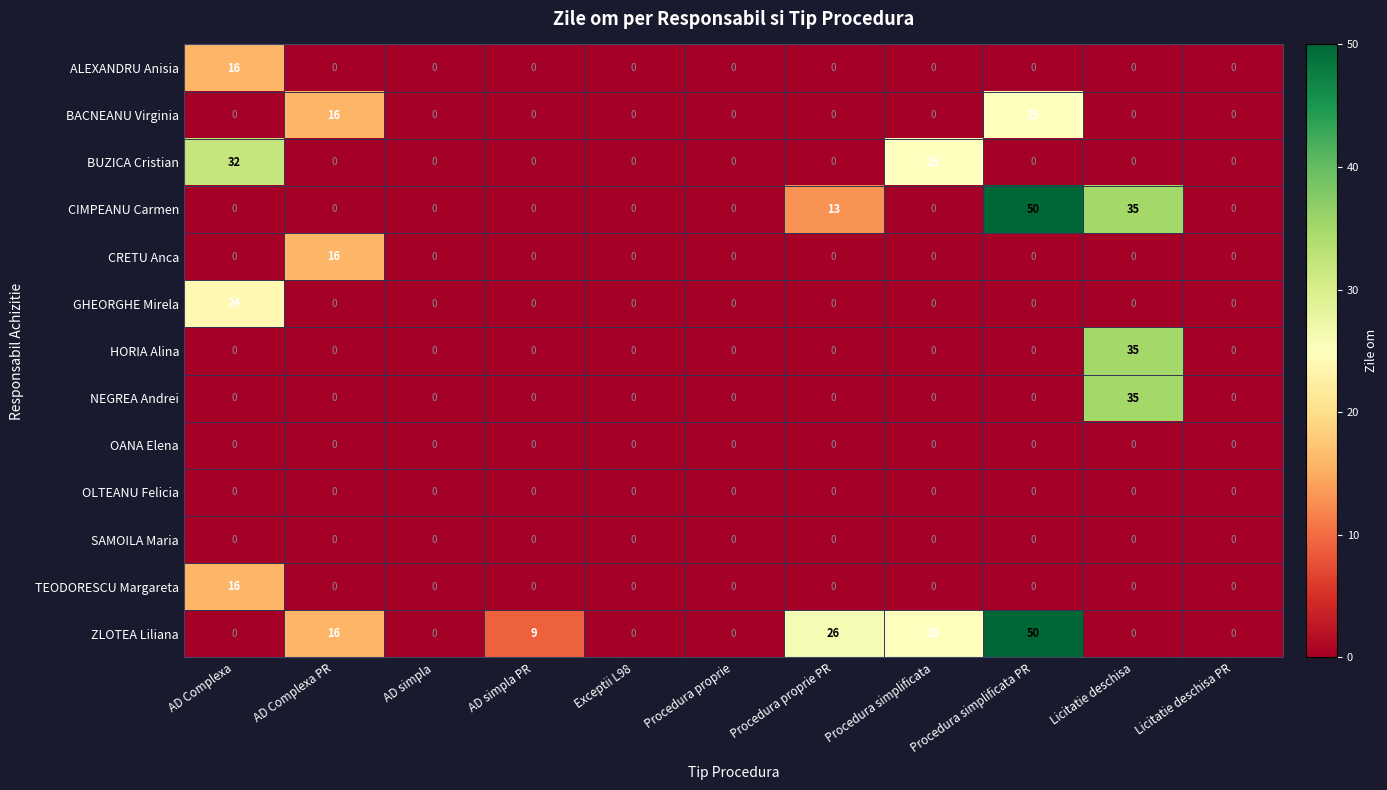

The CRETU Anca series shows 0 at Procedura simplificata. True or false?

True